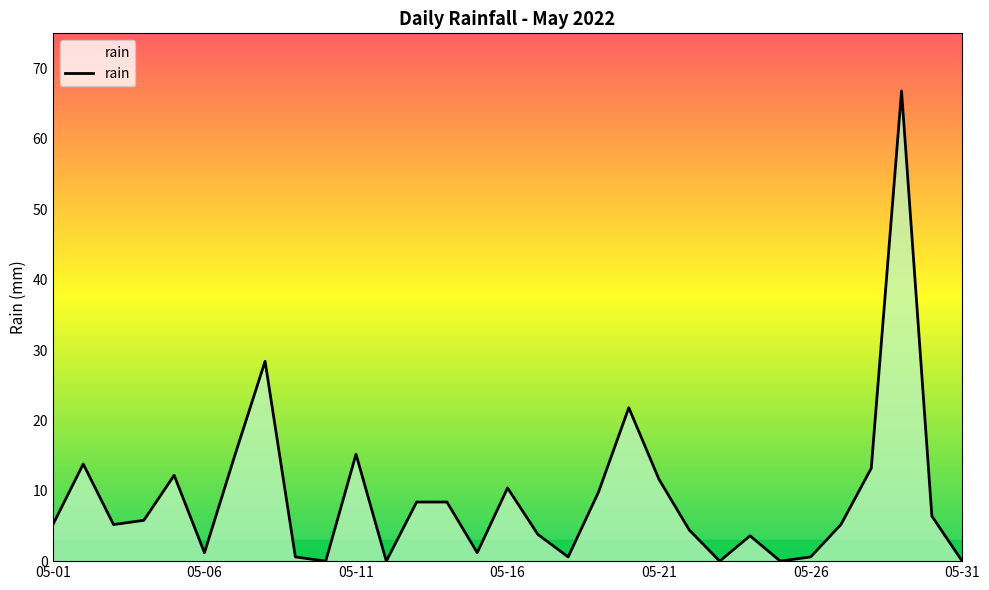

What is the greatest value displayed?

66.8